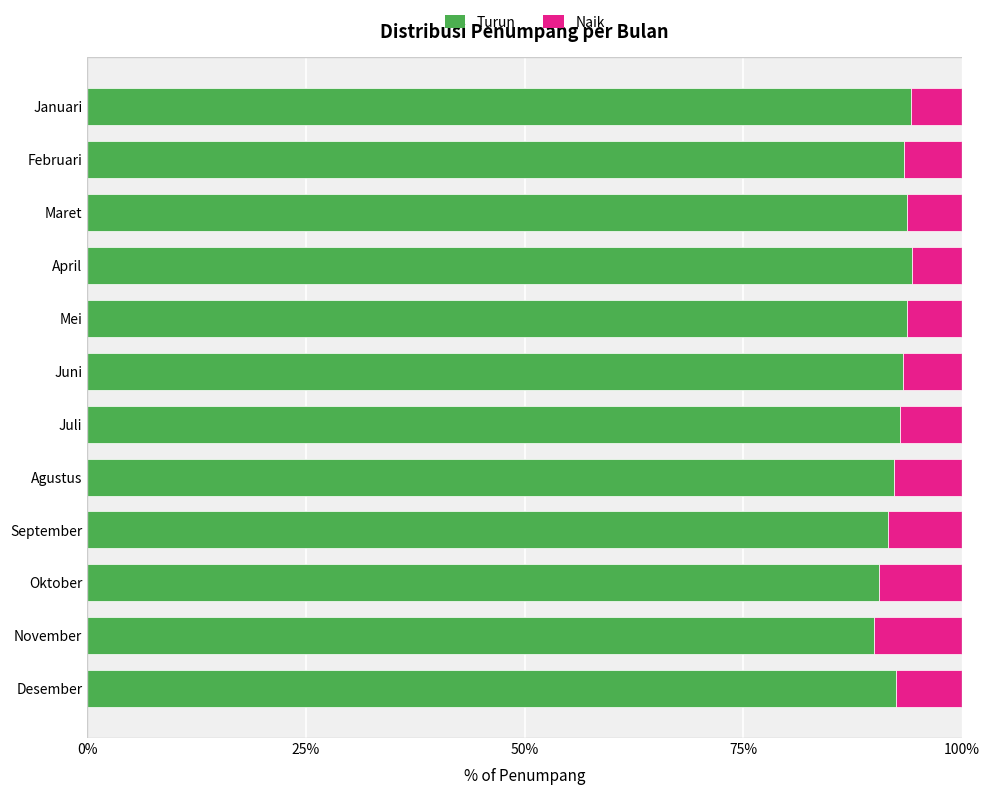

Is it true that Turun equals 93.8 at Mei?

True